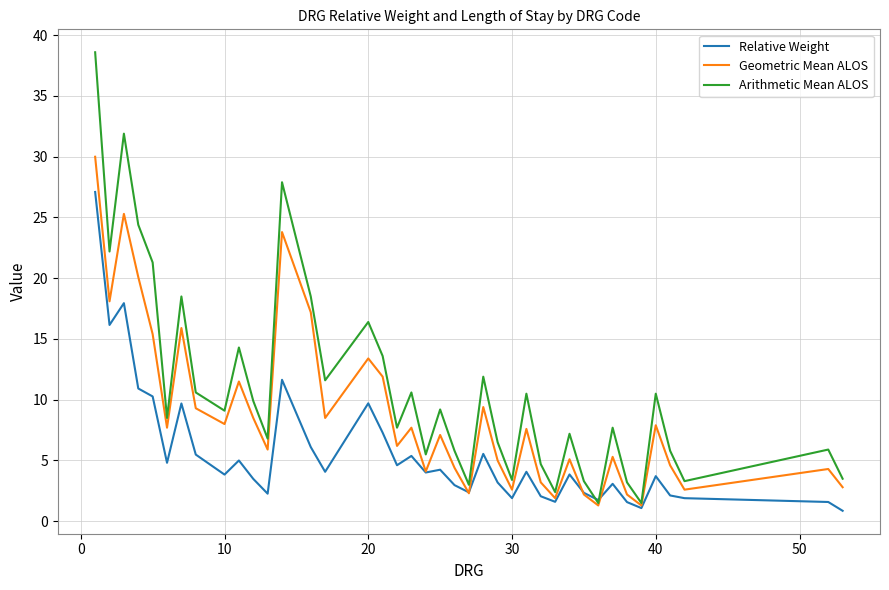

True or false: Geometric Mean ALOS has more than 1 points higher than both neighbors.

True